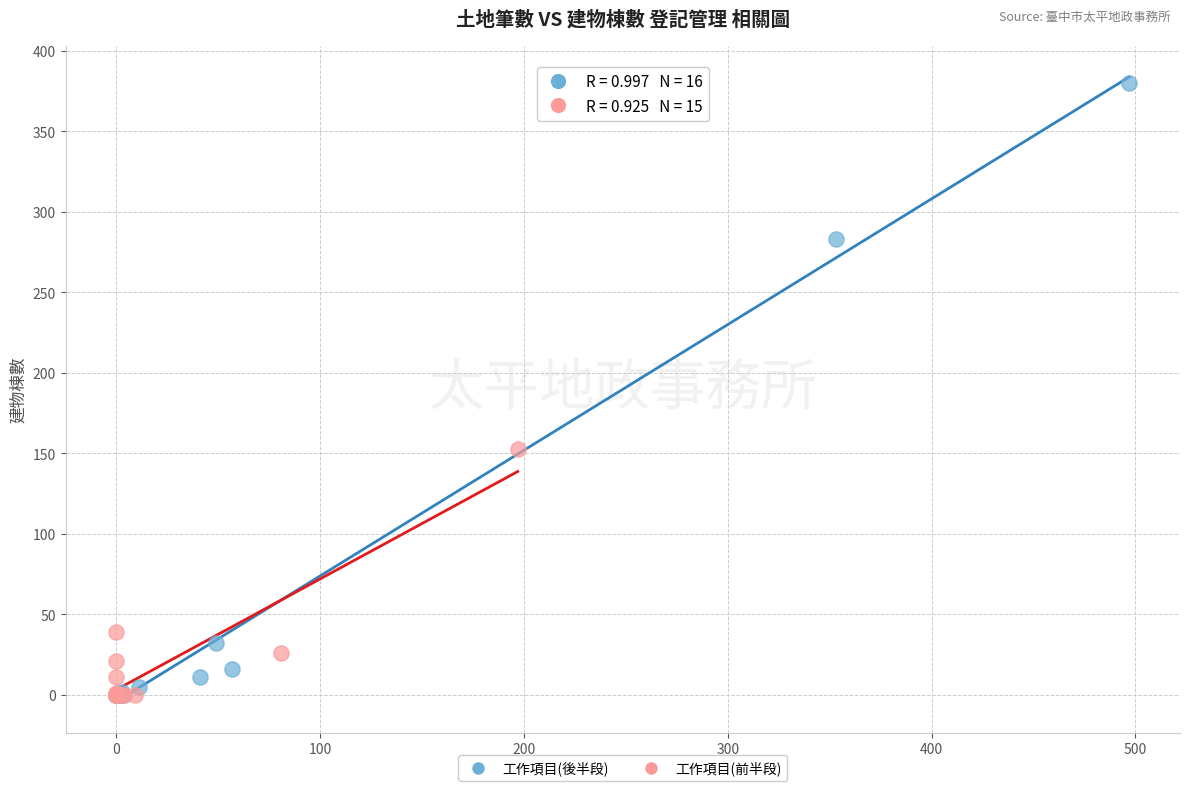

What are all the series names shown in the legend?

工作項目(後半段), 工作項目(前半段)